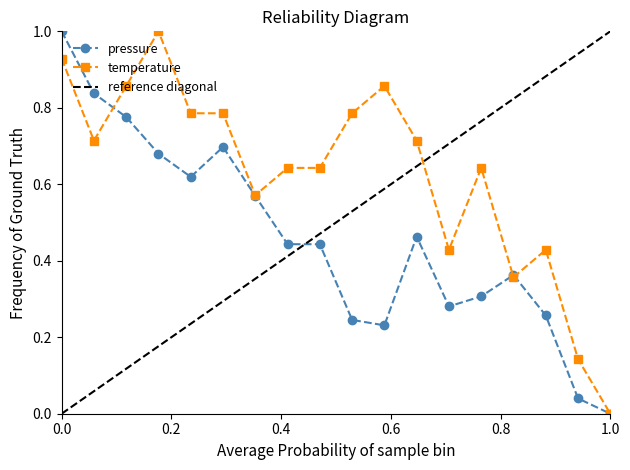

How many intersections are there between temperature and pressure?

3